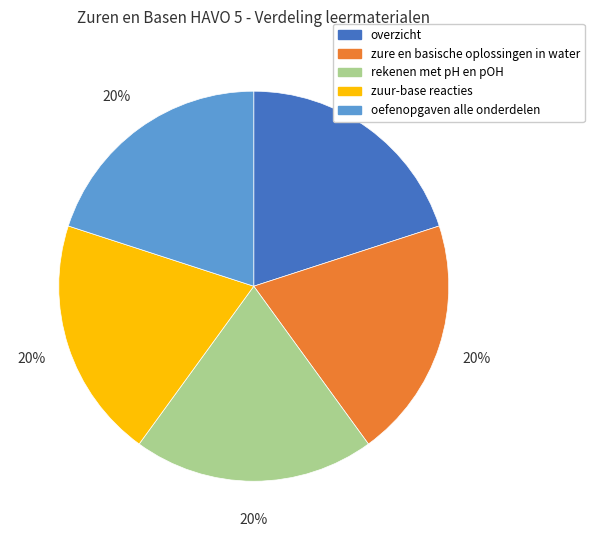

Is there any slice that represents more than half of the pie?

No